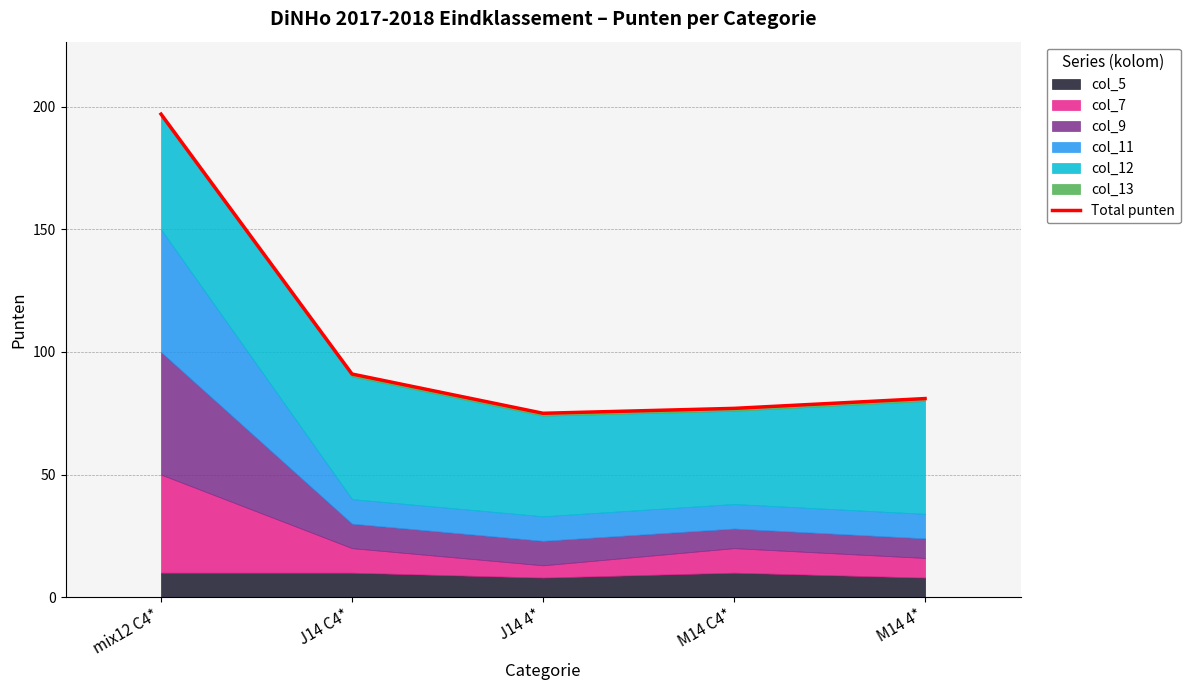

List the labels in order of value, largest first.

mix12 C4*, J14 C4*, M14 4*, M14 C4*, J14 4*